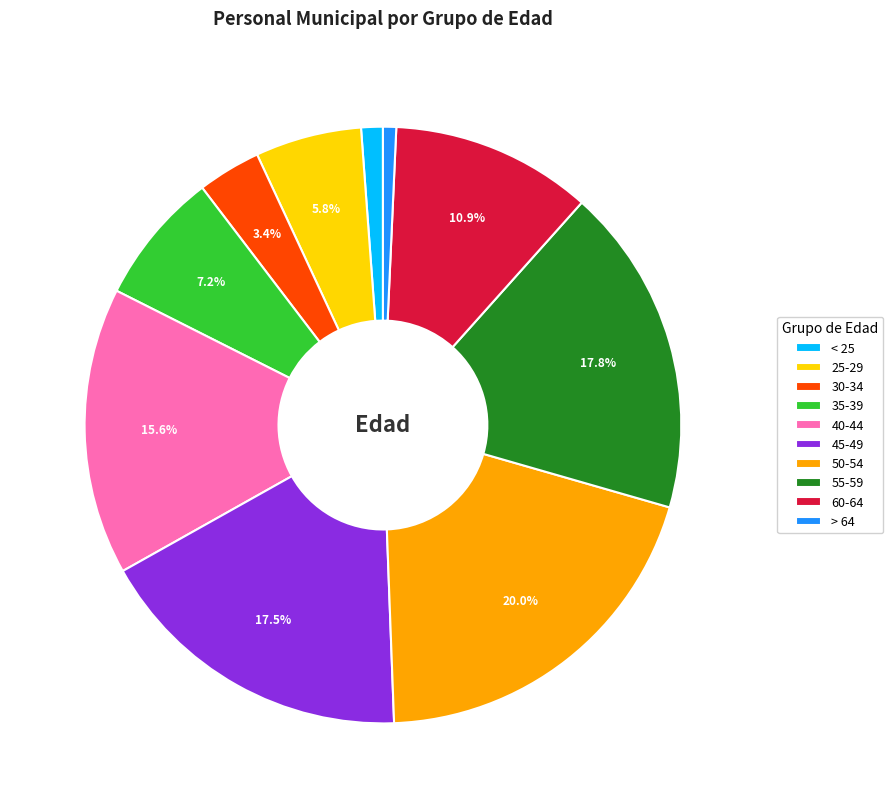

Count the number of slices in the pie.

10